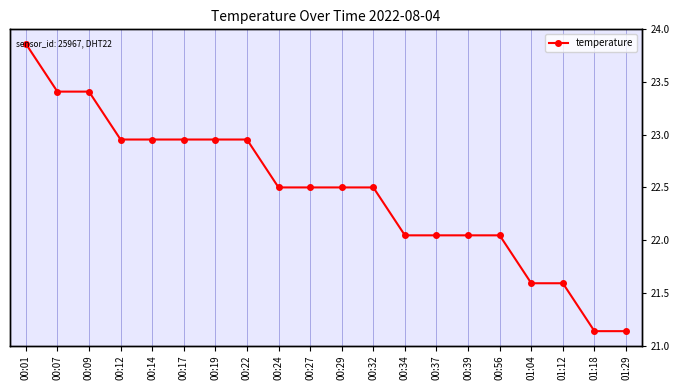

What is the sum of all values?

453.8